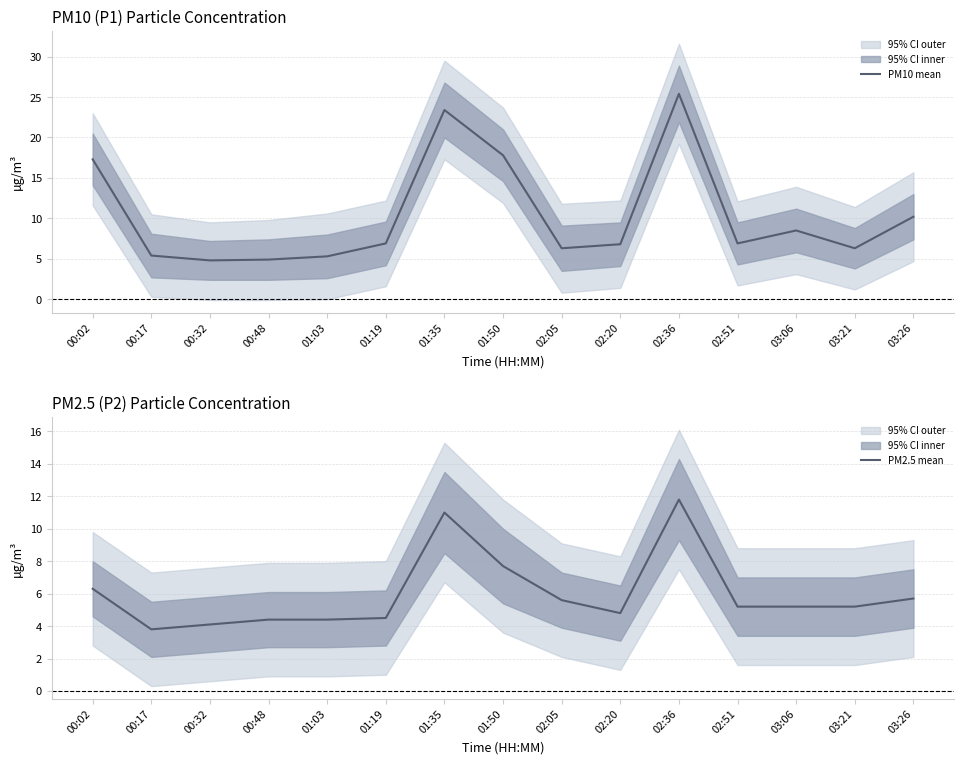

What is the average value of the PM2.5 mean series?

6.0